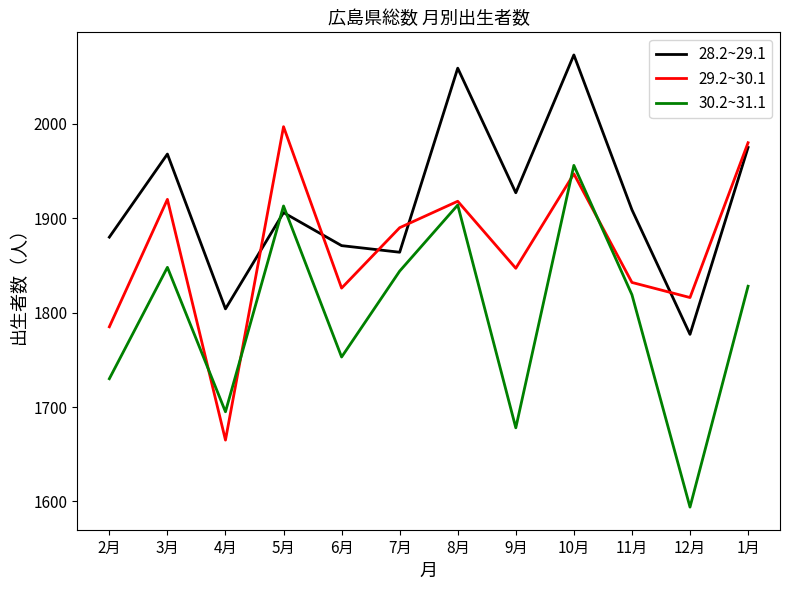

Between 6月 and 11月, which series saw the biggest shift?

30.2~31.1